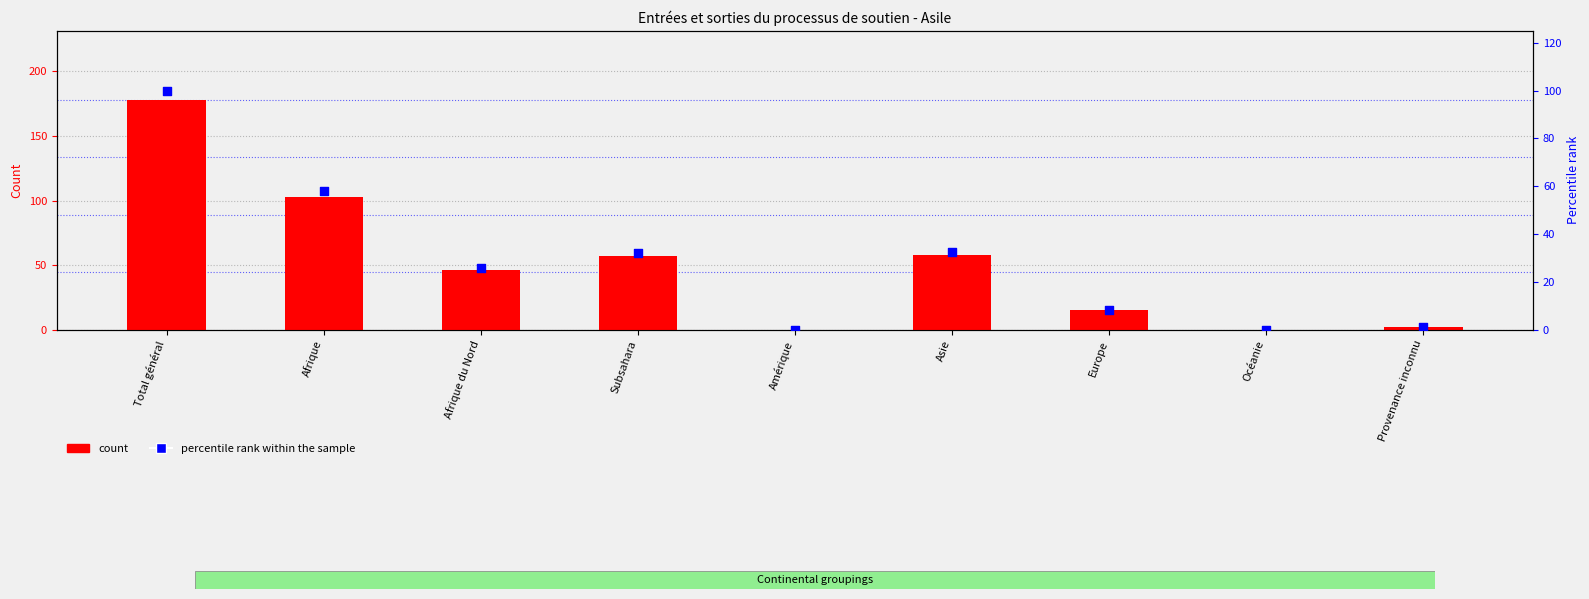

Which series has the largest total across all categories?

Nouvelles demandes (col_1)